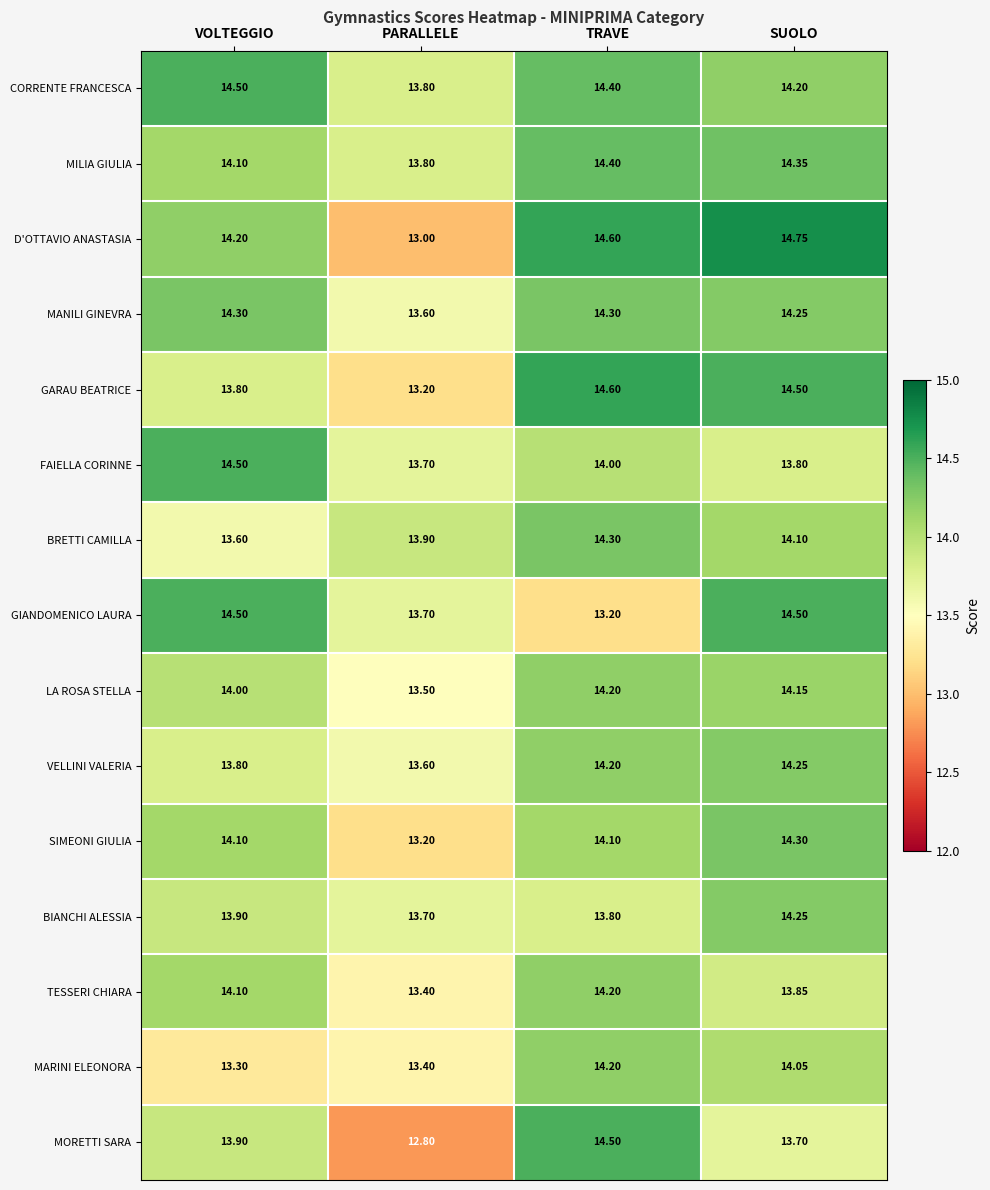

Between TRAVE and SUOLO, which series saw the biggest shift?

GIANDOMENICO LAURA